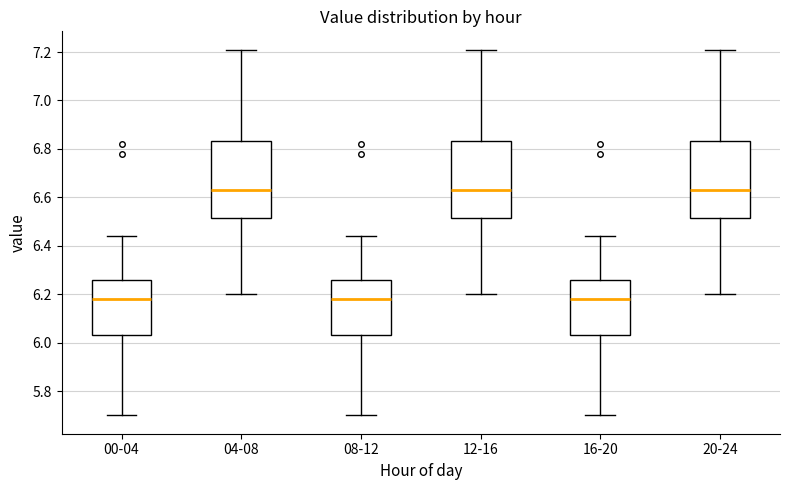

Where is the lower edge of the box for 20-24 on the y-axis? The values are not printed on the chart, so give them approximately, as read against the axis.

6.52